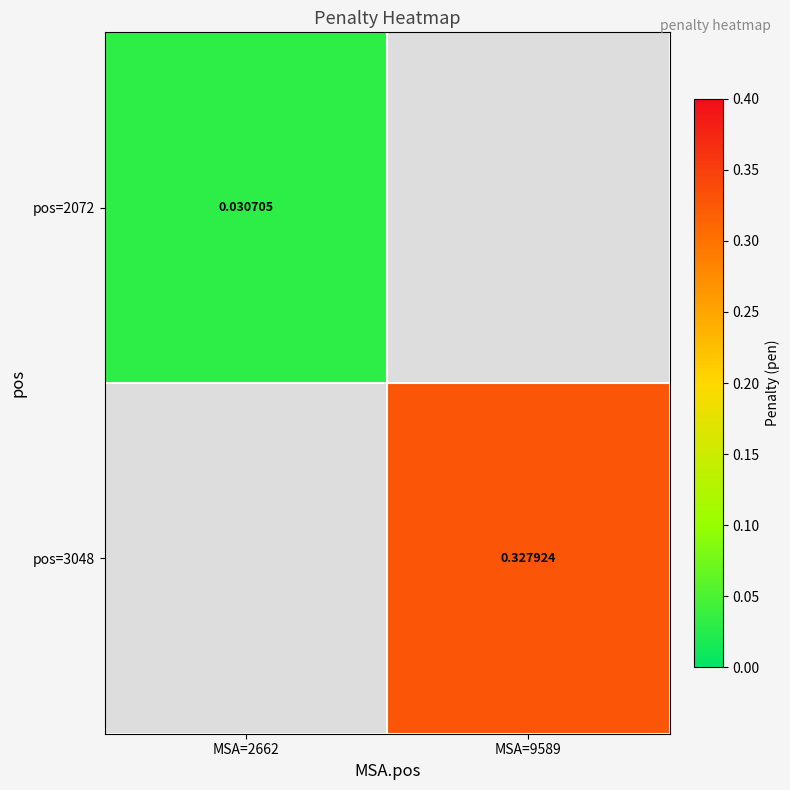

Is the value of pos=2072 at MSA=2662 greater than the value of pos=3048 at MSA=9589?

No